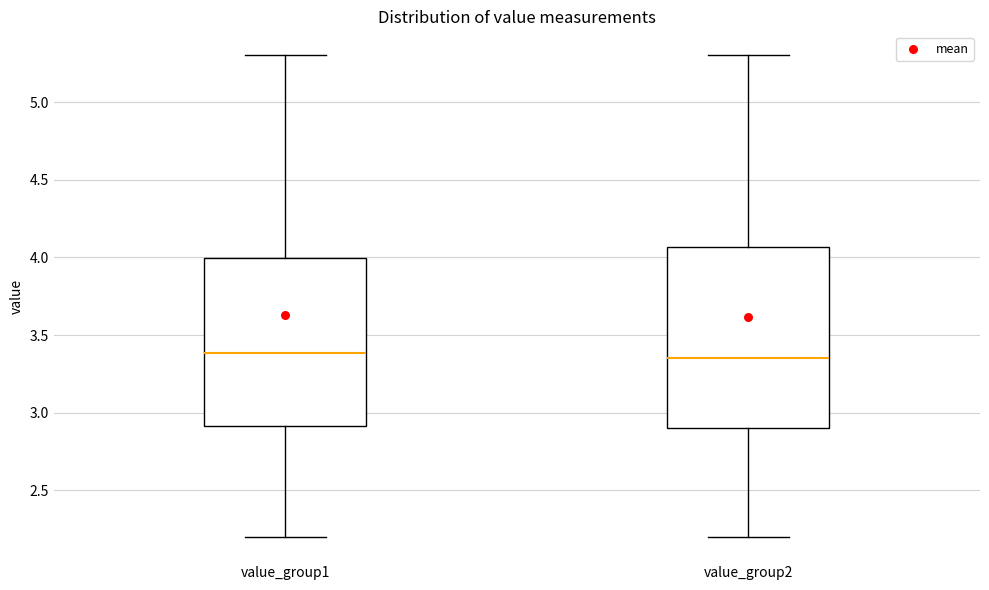

Where is the lower edge of the box for value_group1 on the y-axis? The values are not printed on the chart, so give them approximately, as read against the axis.

2.90